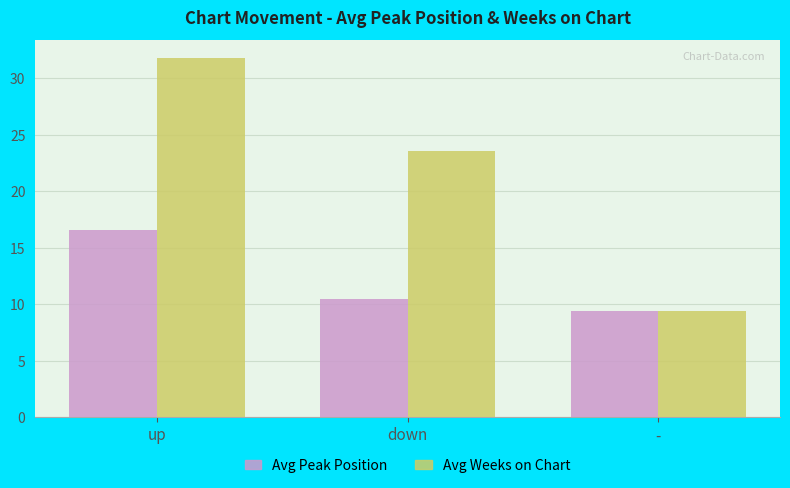

What is the approximate value of Avg Weeks on Chart at up?

31.8